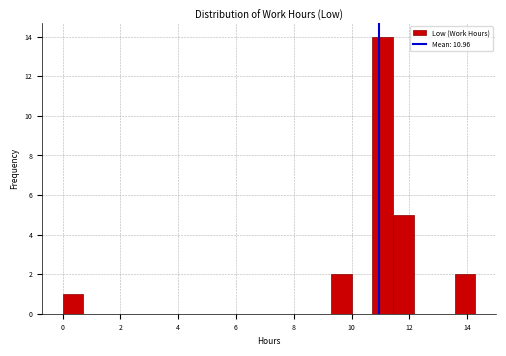

Read against the x-axis, roughly where is the centre of the tallest bar?

11.0